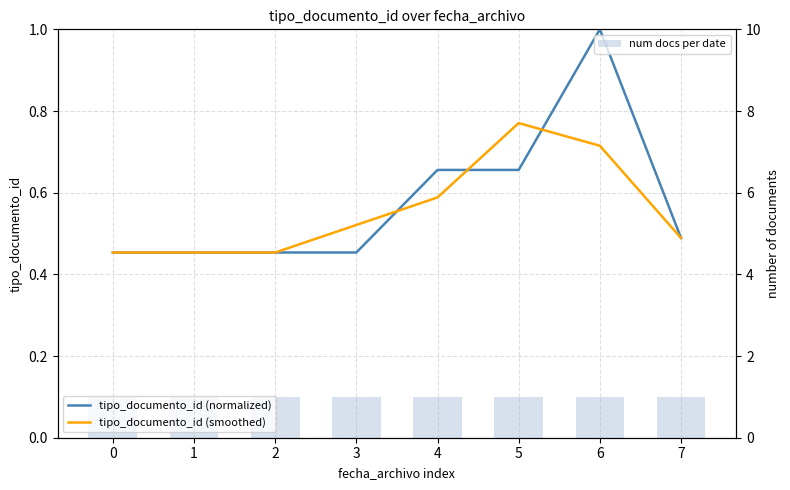

True or false: num docs per date has a value of 0.4 at 3.

False